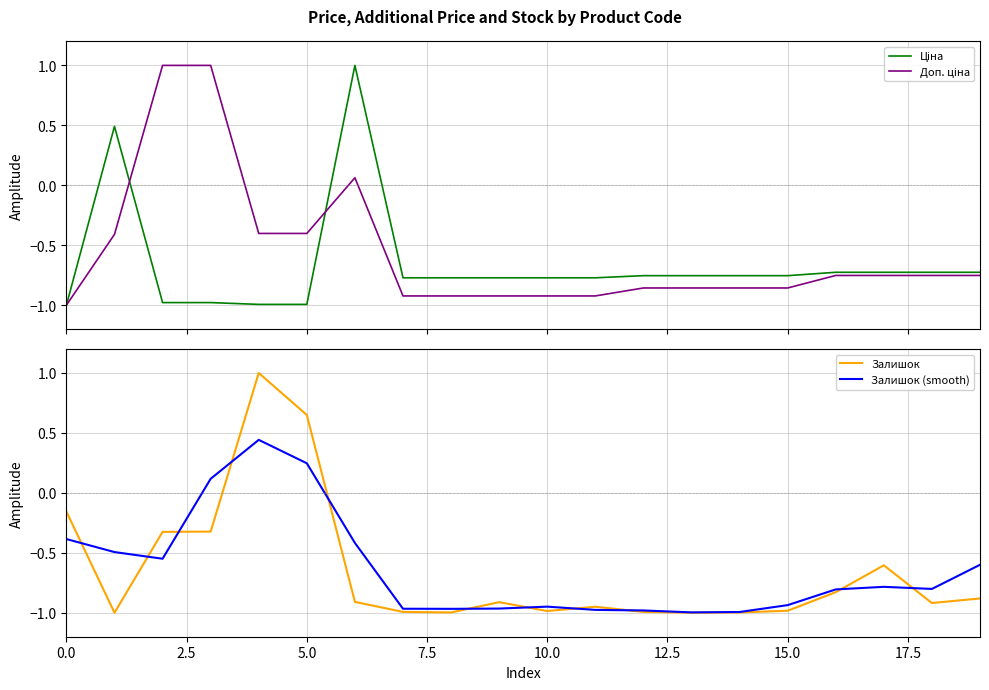

What position from the right is 16?

4